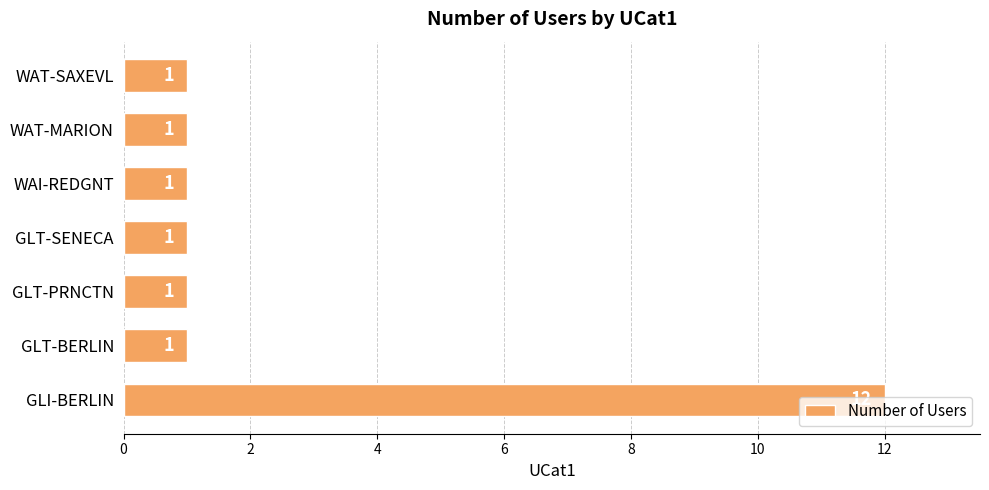

Is it true that the value at WAT-MARION is 1?

True